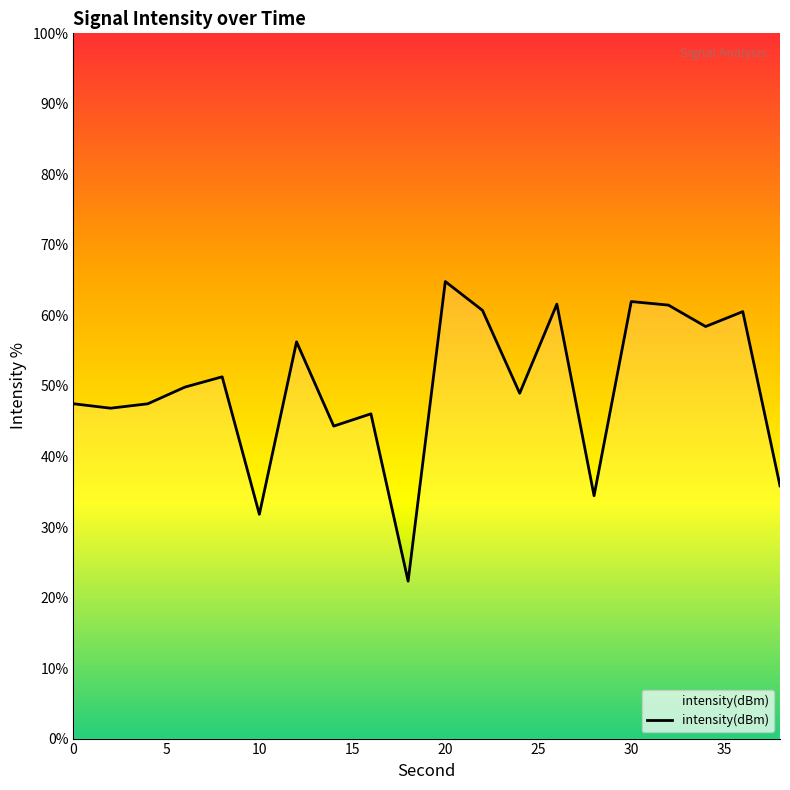

At which category does the chart reach its peak across all series?

20